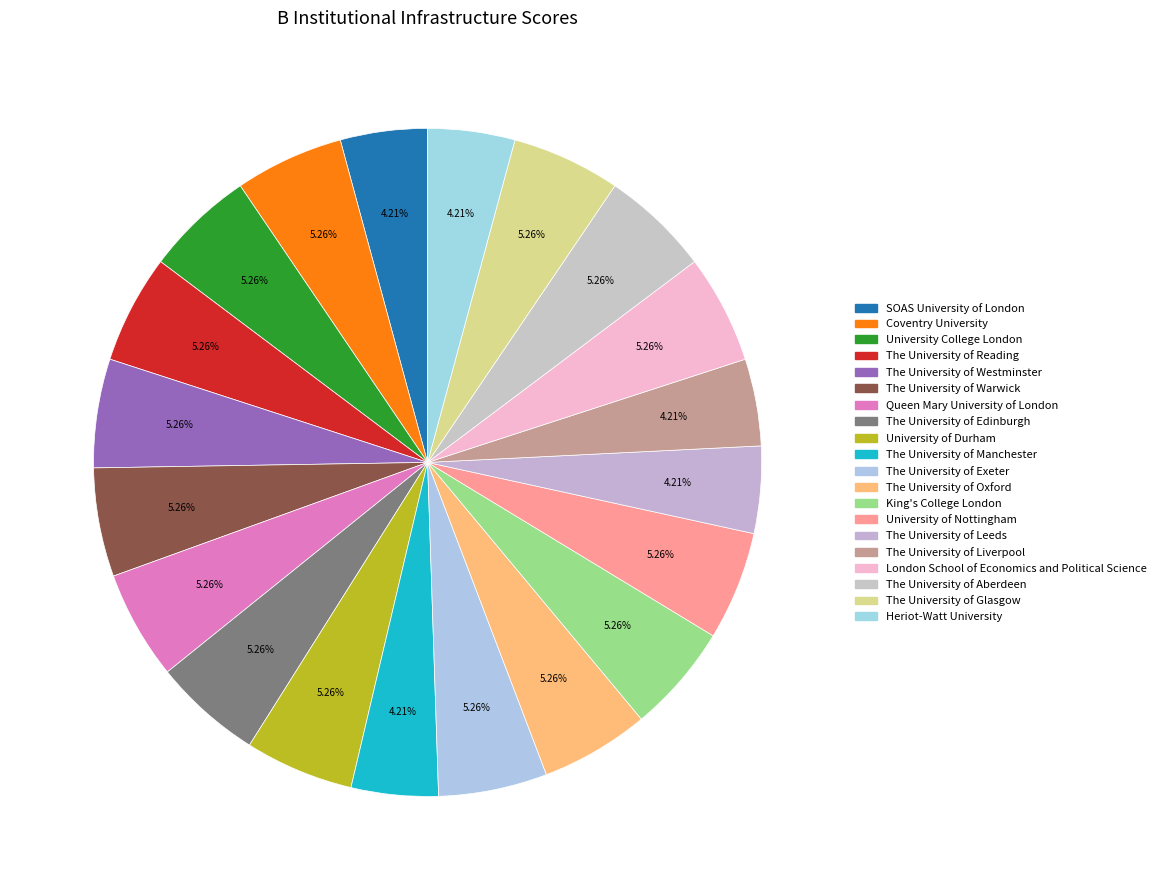

Count the number of slices in the pie.

20